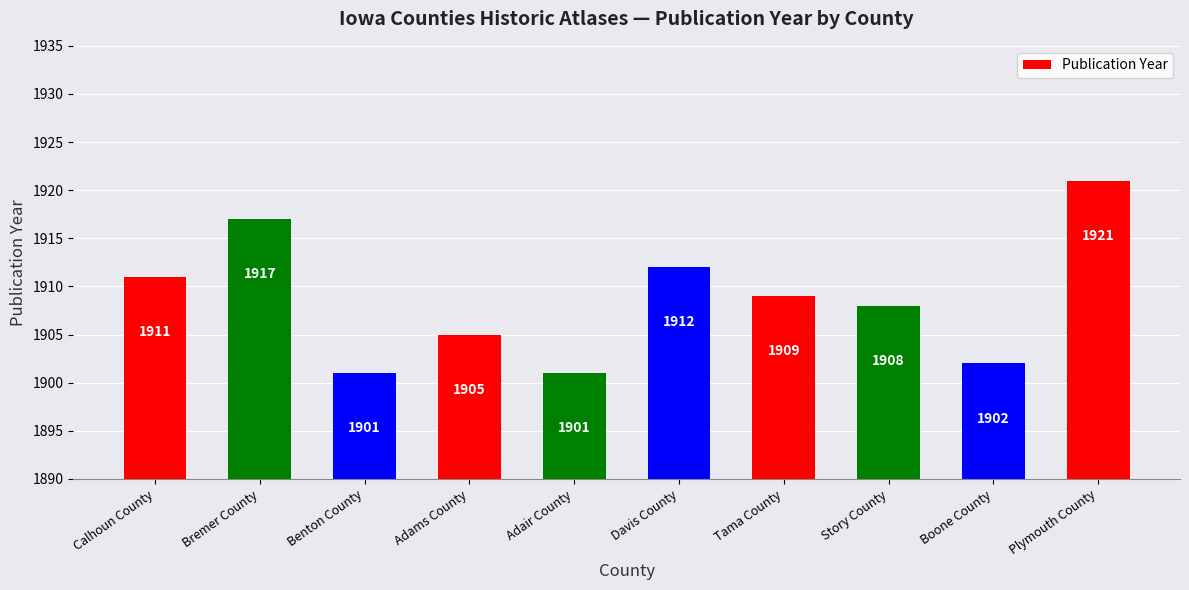

What is the minimum value shown in the chart?

1901